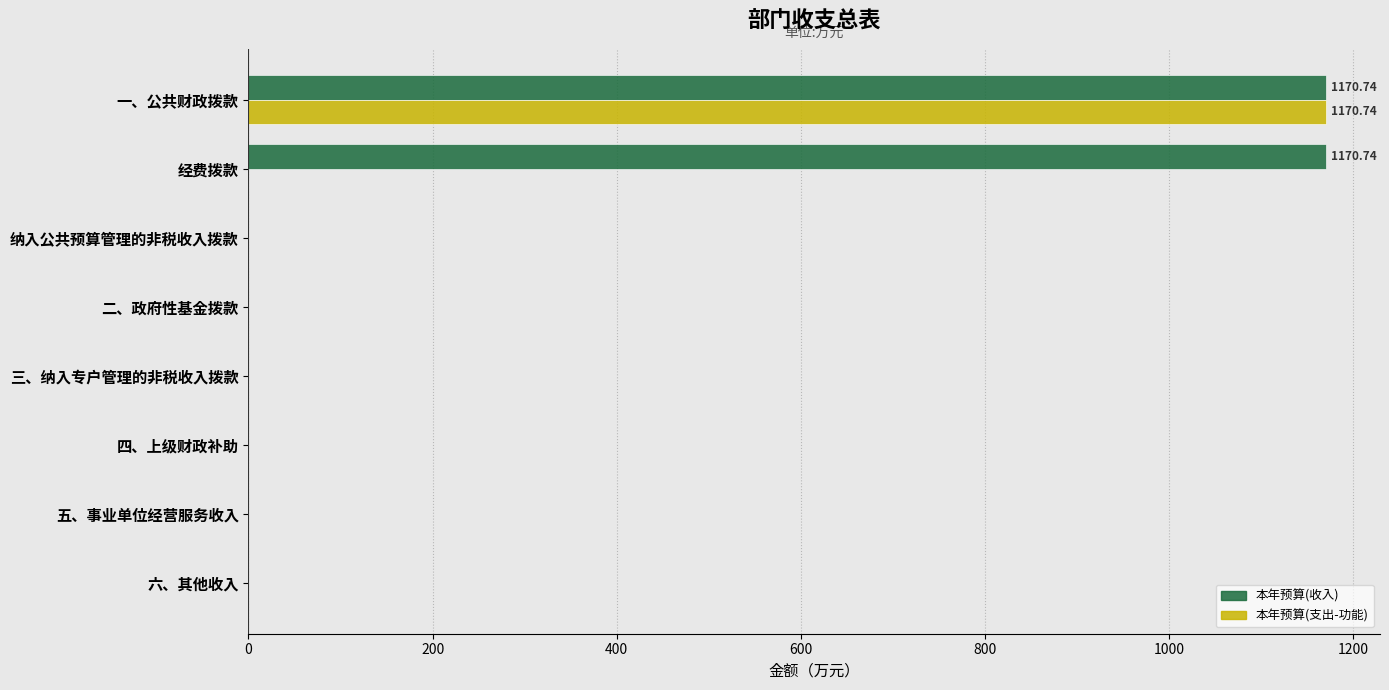

At which category is the sum across all series the highest?

一、公共财政拨款